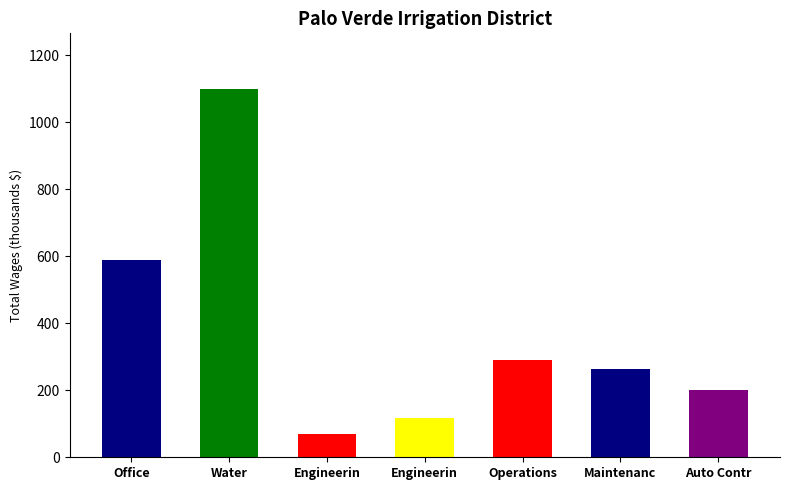

Reading left to right, list all the values displayed in this chart.

587.5	1100.4	68.4	118.5	288.9	264.4	199.6